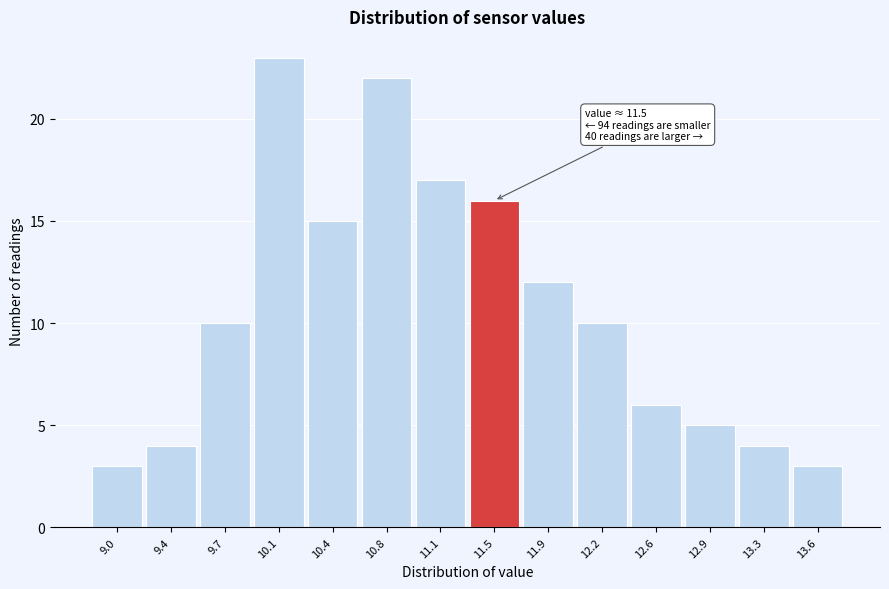

Reading right to left, extract all data points from this chart.

3	4	5	6	10	12	16	17	22	15	23	10	4	3